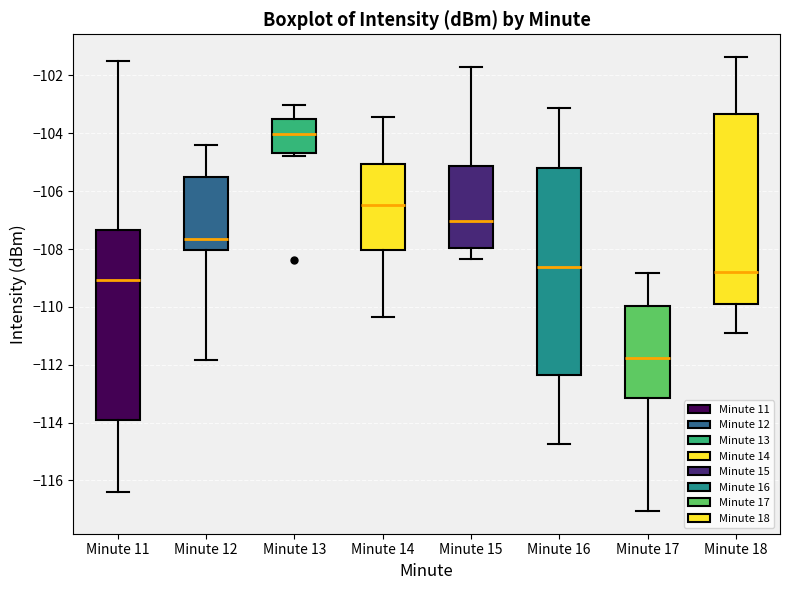

Which box is the tallest, from its lower edge to its upper edge?

Minute 16